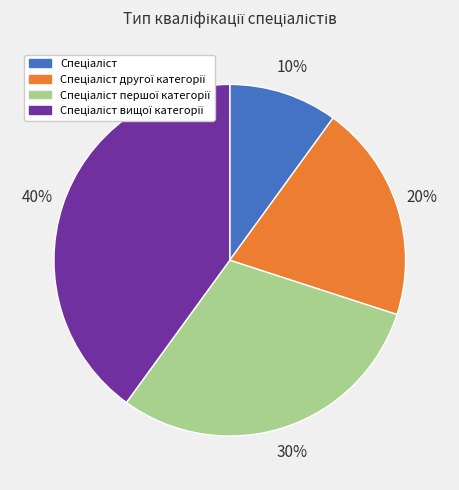

How many segments does this pie chart have?

4